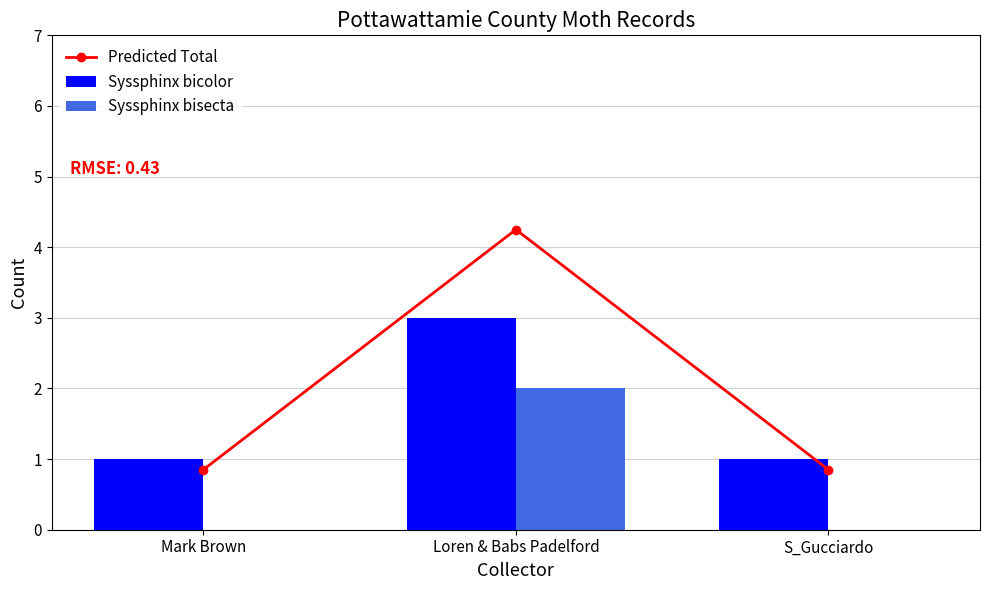

Rank the series by their average value, from lowest to highest.

Syssphinx bisecta, Syssphinx bicolor, Predicted Total